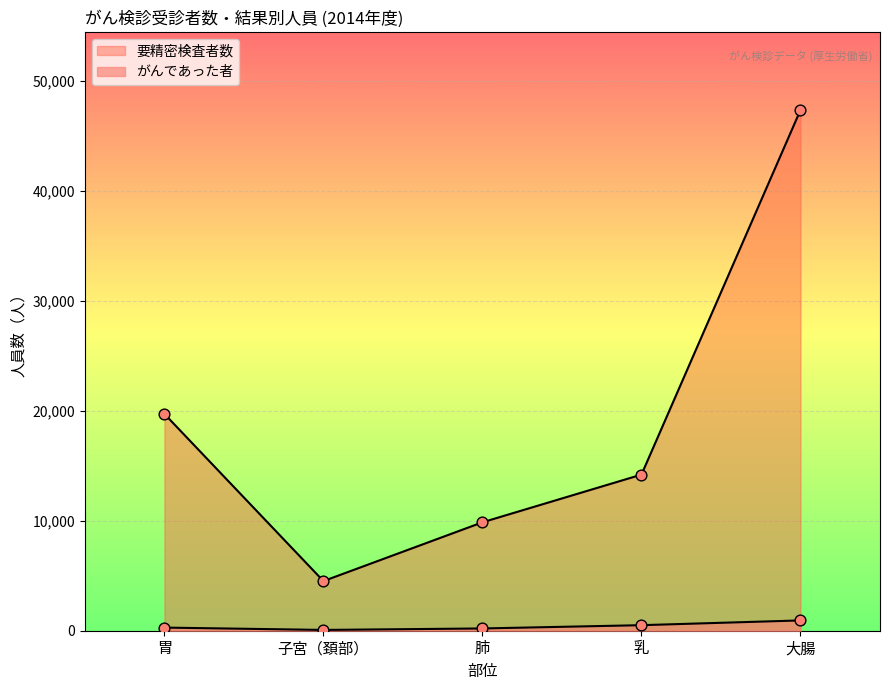

Which series has the largest total across all categories?

要精密検査者数